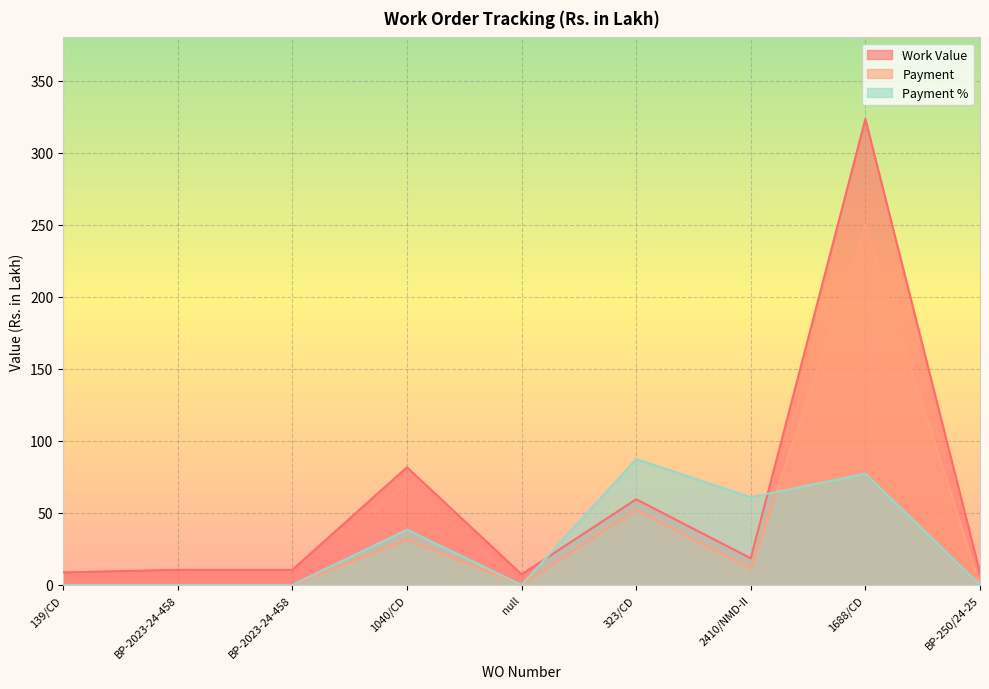

What is the value of the Work Value point at the 2nd from the left?

10.5